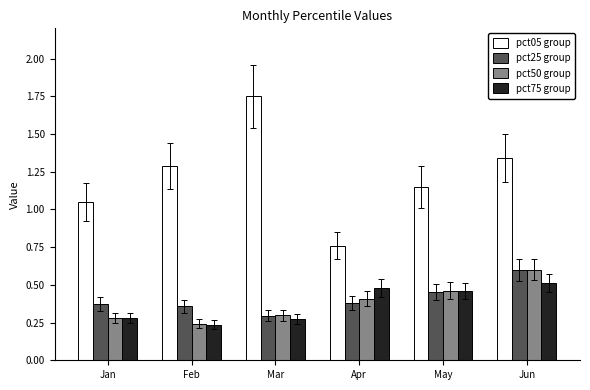

The pct75 group series shows 0.2 at May. True or false?

False